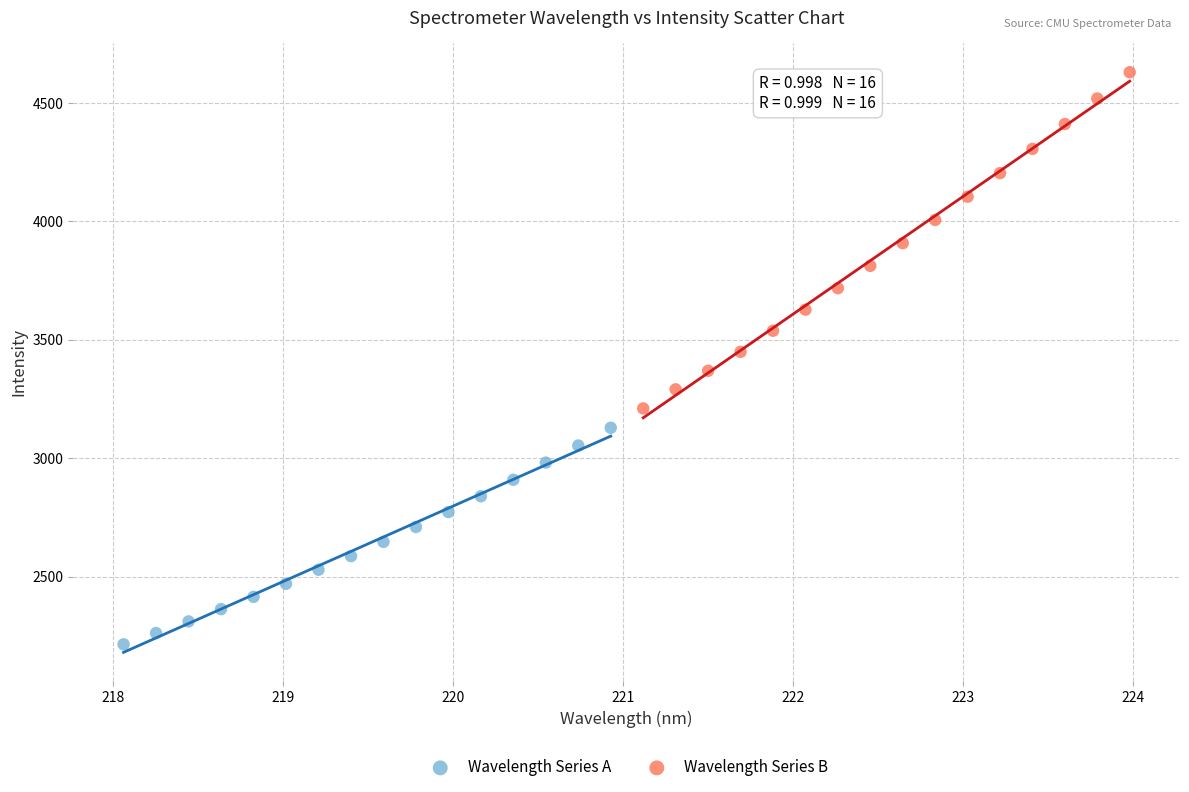

Which series reaches the minimum Y coordinate?

Wavelength Series A